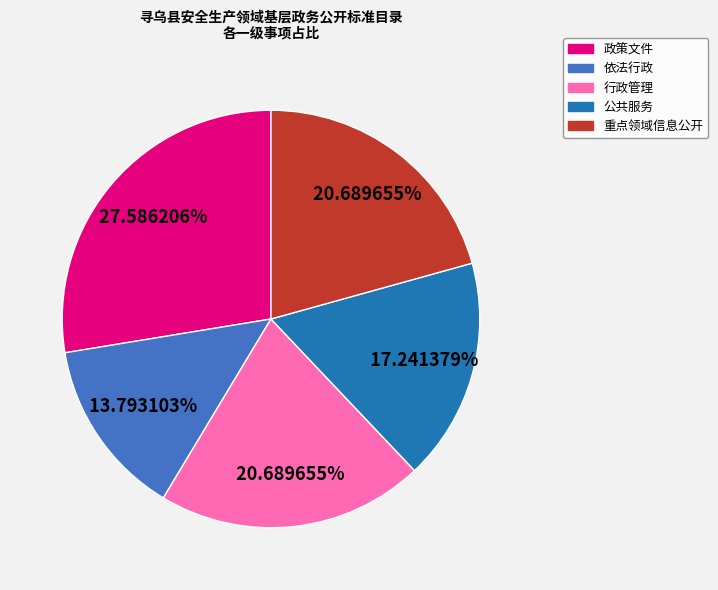

Approximately how many times larger is the value at 依法行政 compared to 行政管理?

0.7